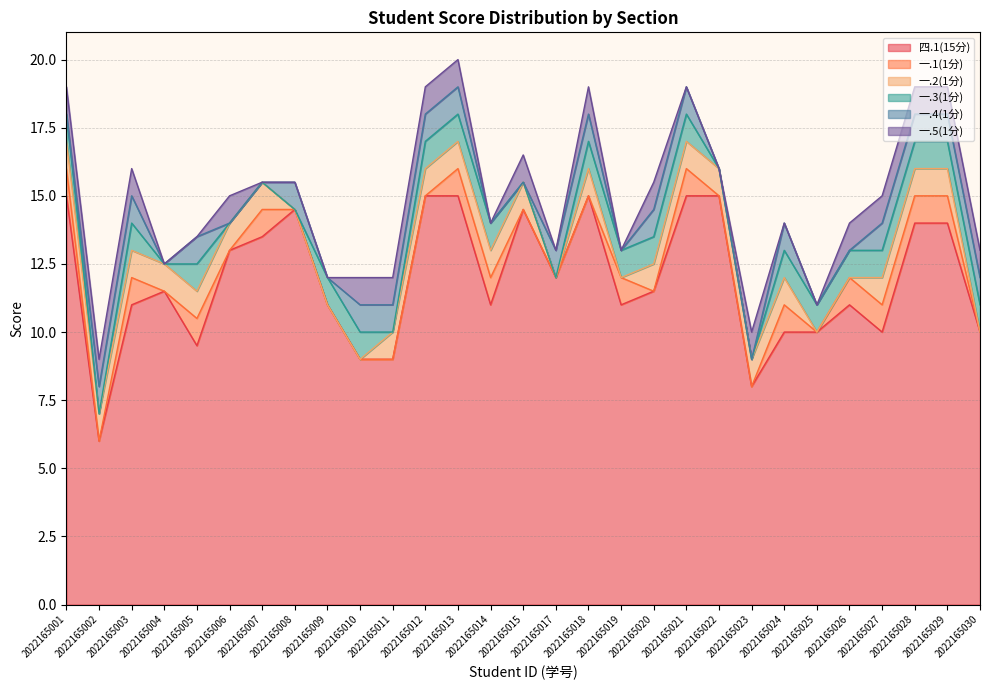

Which category has the highest value in the 一.5(1分) series?

2022165001